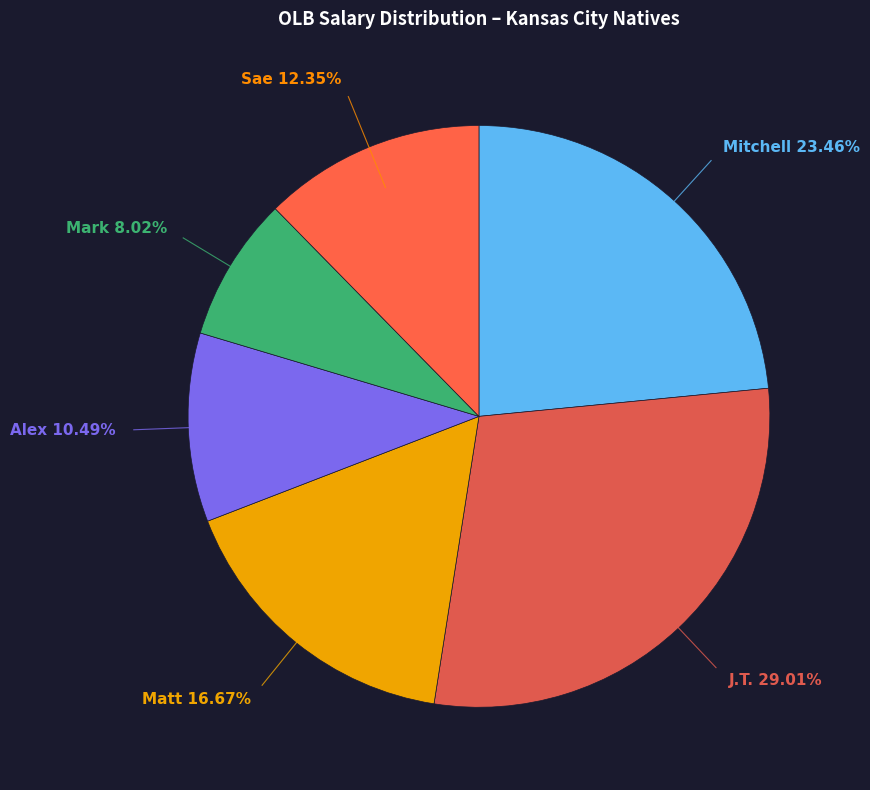

Does any single category account for the majority?

No